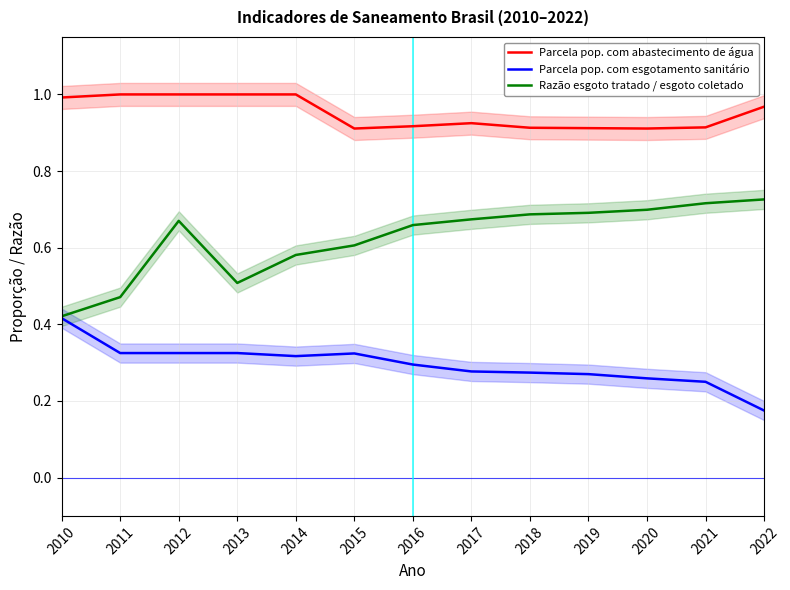

Does the chart display data point markers on the line(s)?

No